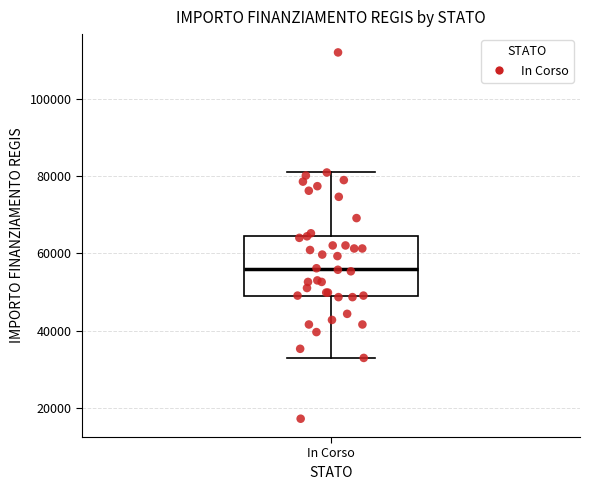

Transcribe this box plot: give where the median line is, the range the box spans, and where the two whiskers end, as read against the y-axis. The values are not printed on the chart, so give them approximately, as read against the axis.

median 56000, box 50000 to 64000, whiskers 32000 to 80000